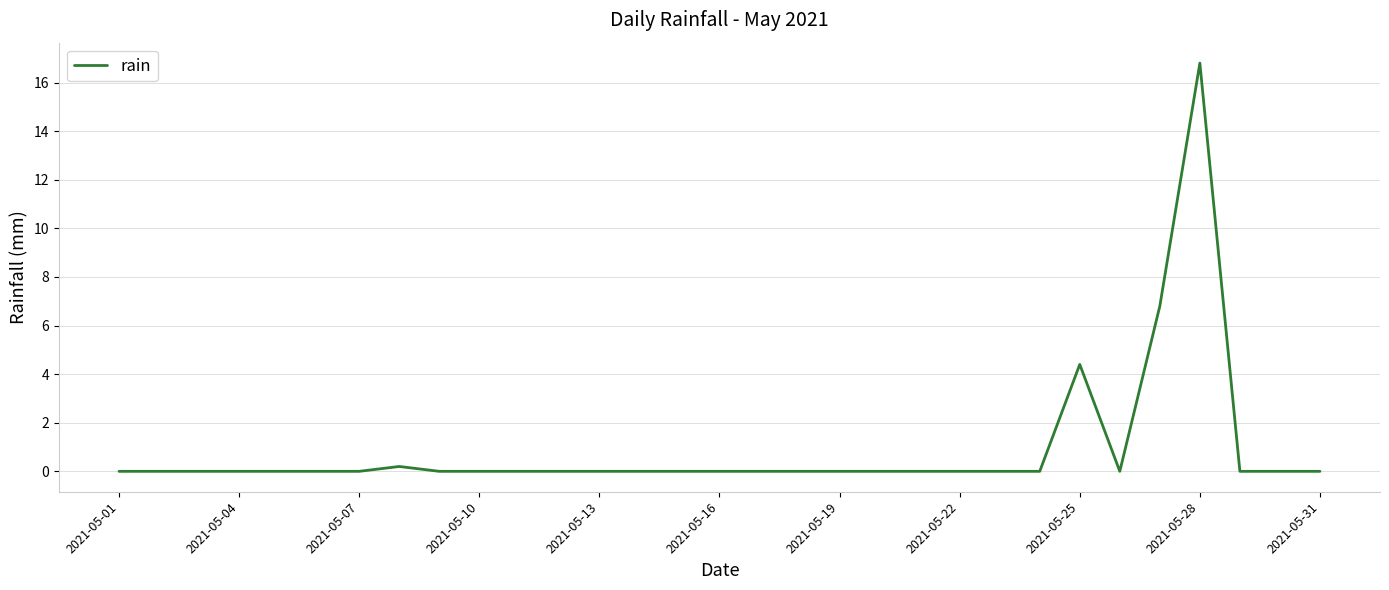

What is the difference between the maximum and minimum values?

16.8